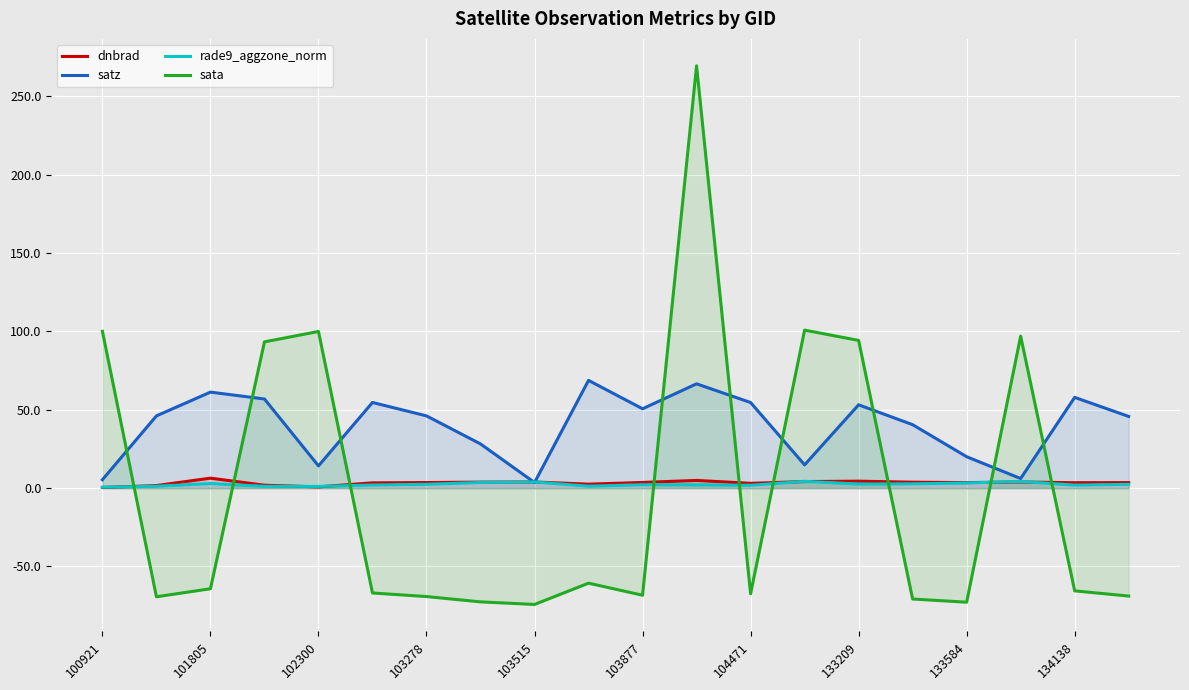

What is the difference between the maximum and minimum values in the rade9_aggzone_norm series?

3.8